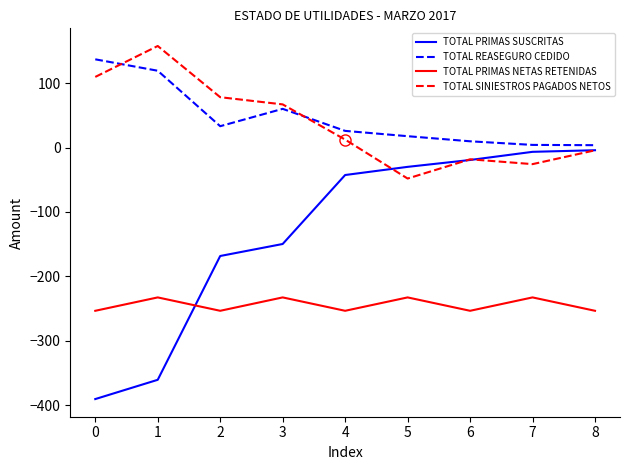

At 7, list the series in order from smallest to largest.

TOTAL PRIMAS NETAS RETENIDAS, TOTAL SINIESTROS PAGADOS NETOS, TOTAL PRIMAS SUSCRITAS, TOTAL REASEGURO CEDIDO